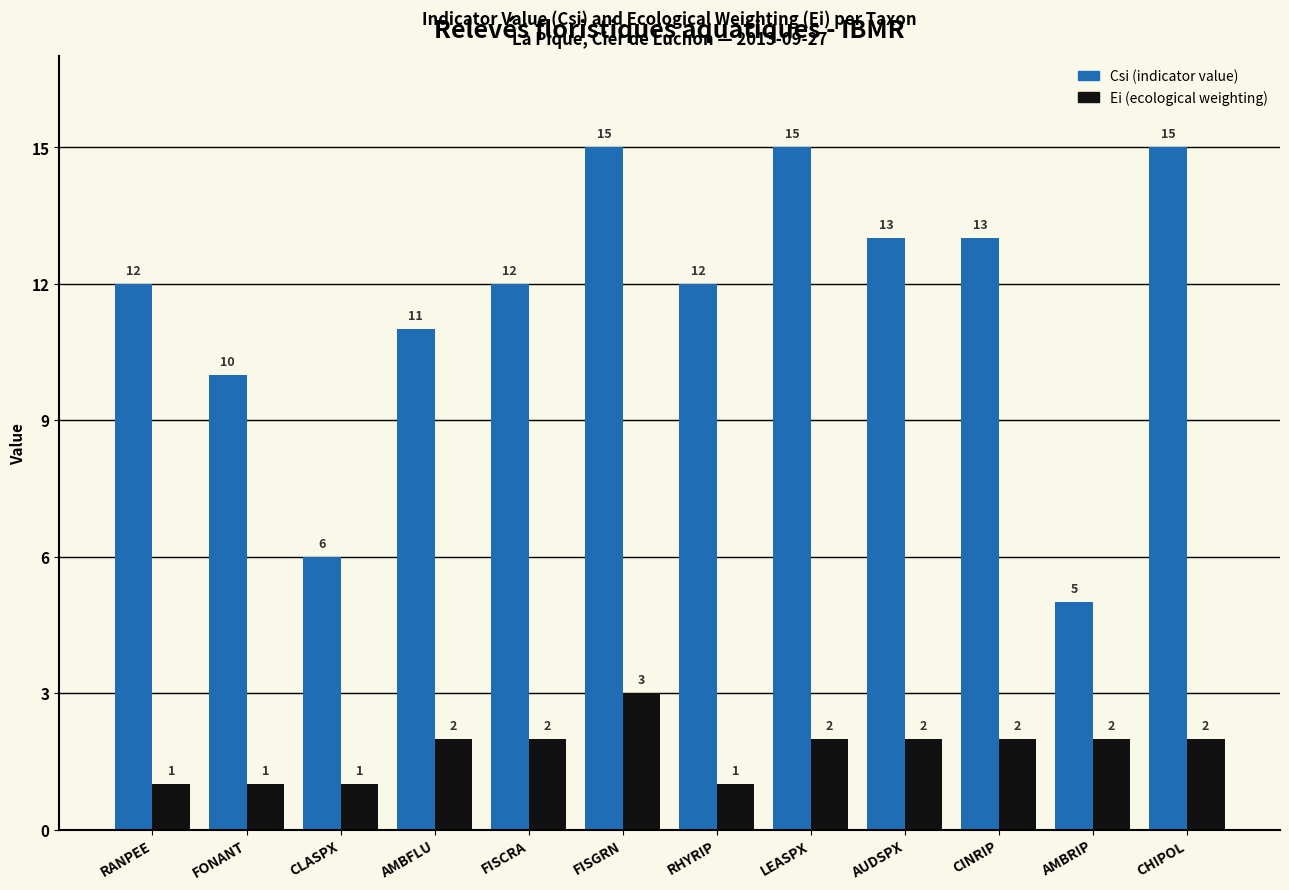

What is the value of the Ei (ecological weighting) bar at the 5th from the left?

2